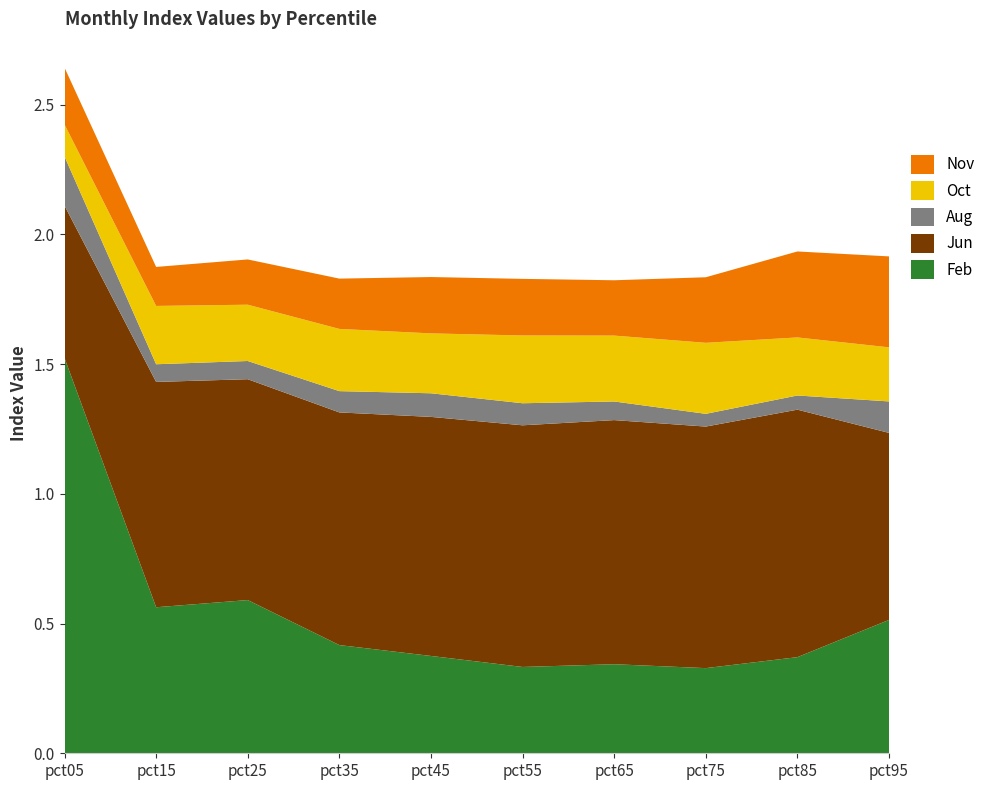

Reading left to right, list all the values displayed in this chart.

Feb: 1.5	0.6	0.6	0.4	0.4	0.3	0.3	0.3	0.4	0.5
Jun: 0.6	0.9	0.9	0.9	0.9	0.9	0.9	0.9	1.0	0.7
Aug: 0.2	0.1	0.1	0.1	0.1	0.1	0.1	0.0	0.1	0.1
Oct: 0.1	0.2	0.2	0.2	0.2	0.3	0.3	0.3	0.2	0.2
Nov: 0.2	0.2	0.2	0.2	0.2	0.2	0.2	0.3	0.3	0.4